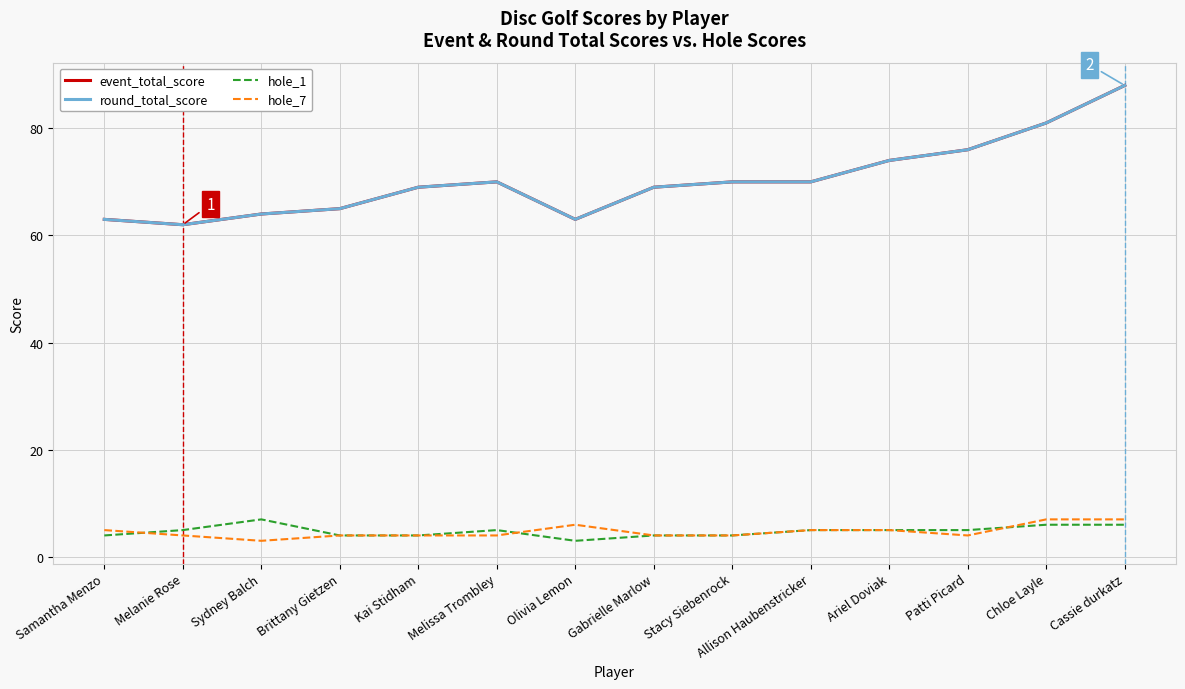

Does the chart display data point markers on the line(s)?

No